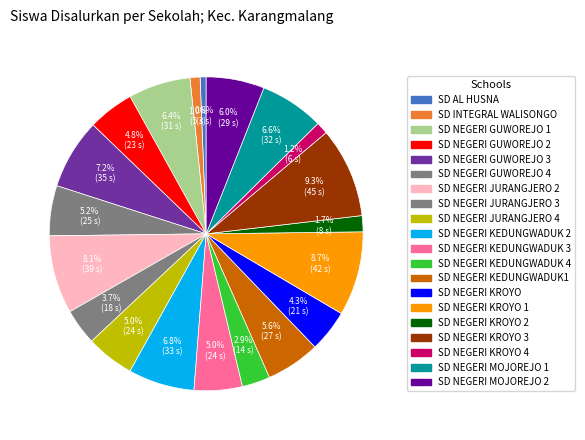

Is SD NEGERI KROYO 4 the majority of the pie?

No